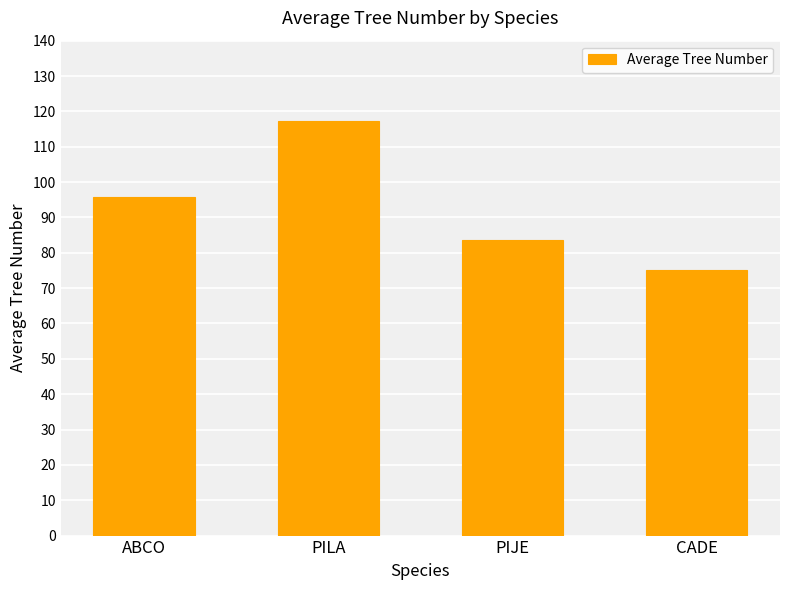

Rank the categories by value from lowest to highest.

CADE, PIJE, ABCO, PILA